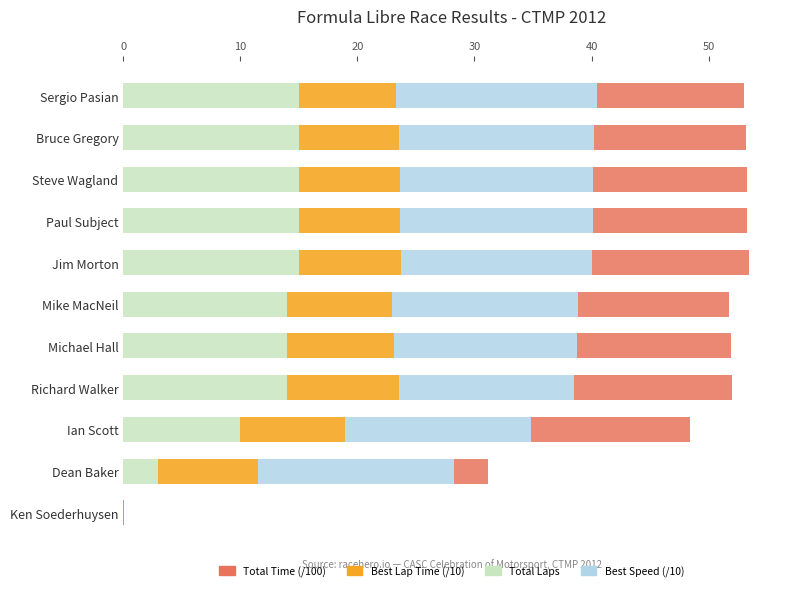

What is the approximate value of Total Laps at Sergio Pasian?

15.0